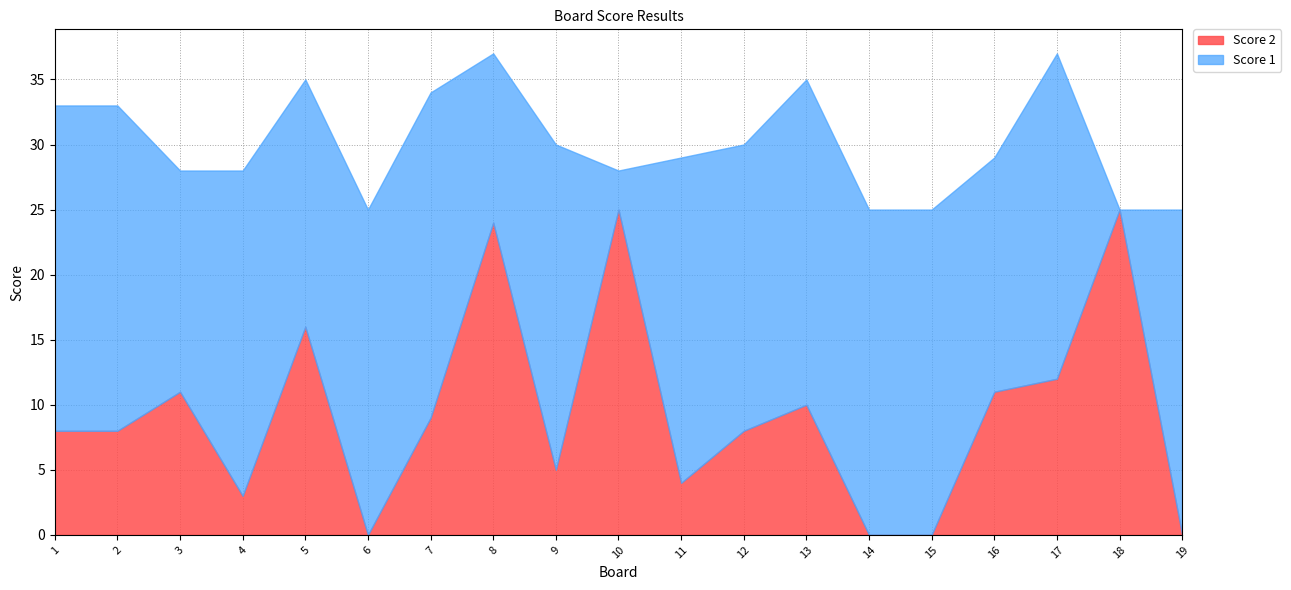

What is the spread (max minus min) of values at 16?

7